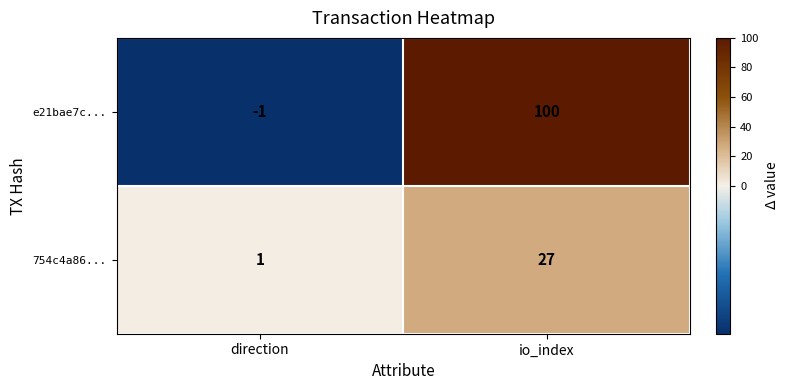

How many data points does each series have?

2